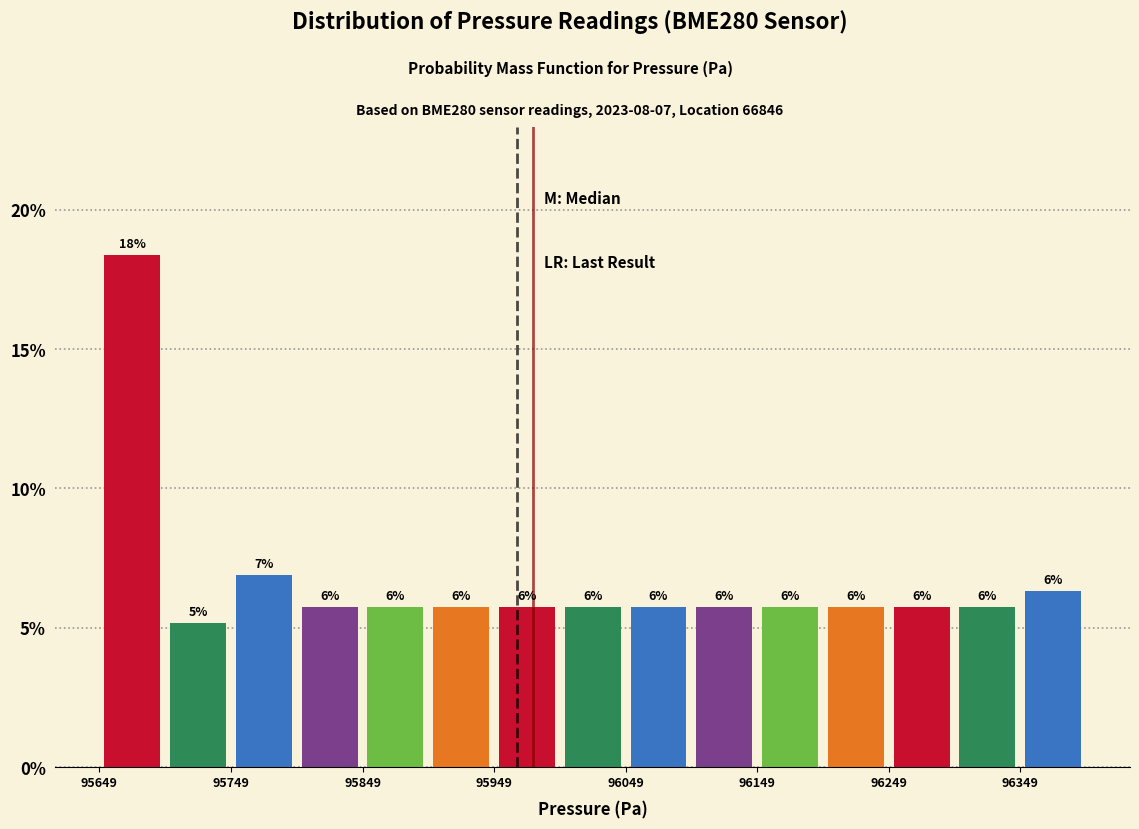

Around what value on the x-axis is the tallest bar? Give the approximate position of its centre, as read against the axis.

95680